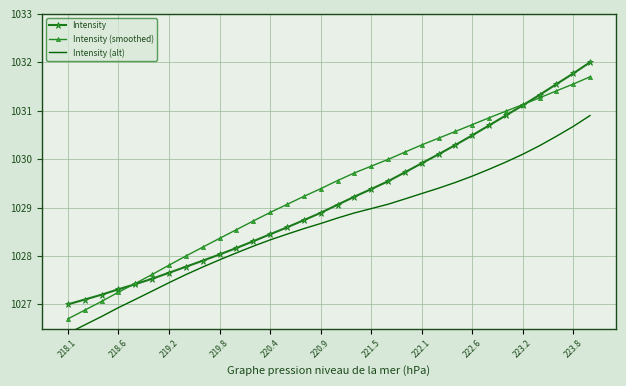

What is the maximum value for Intensity (smoothed)?

1031.7